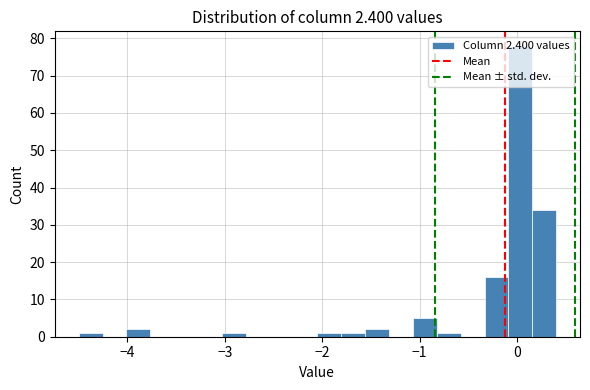

Around what value on the x-axis is the tallest bar? Give the approximate position of its centre, as read against the axis.

0.0